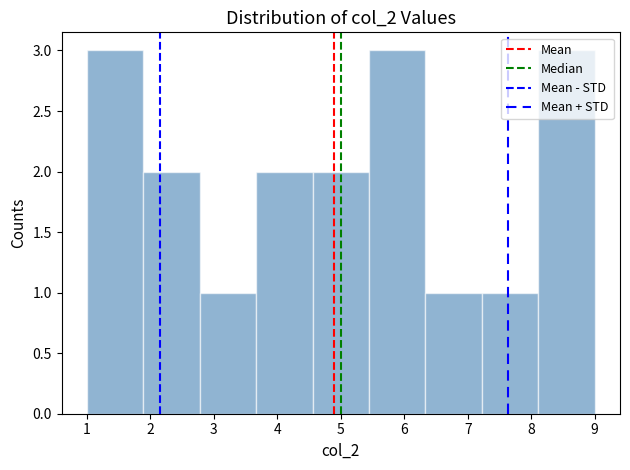

How tall is the bar that spans 7.2 to 8.1 on the x-axis? Neither the bar edges nor the heights are printed on the chart, so give them approximately, as read against the axes.

1